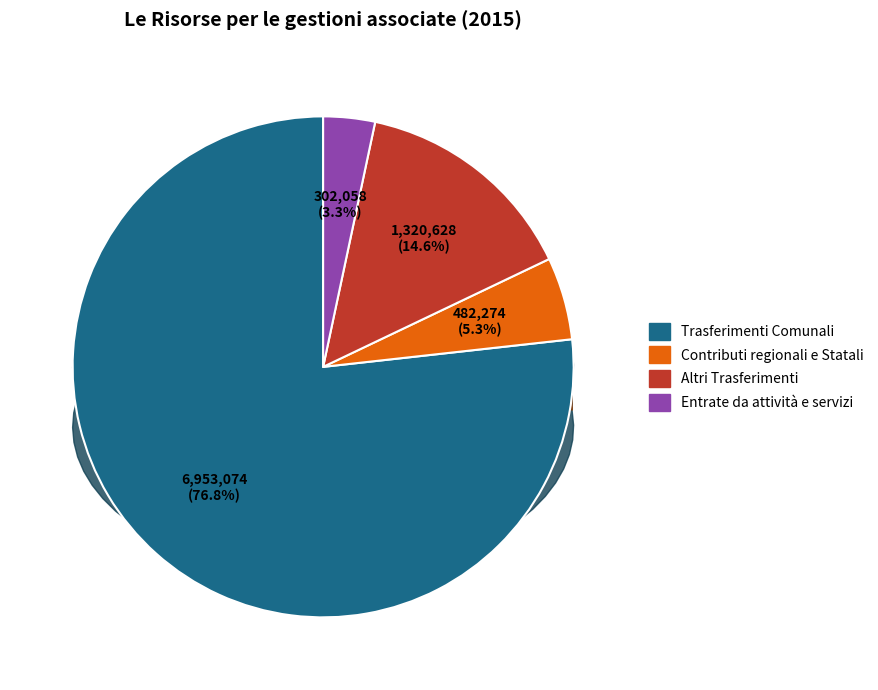

What is the largest slice in the pie chart?

Trasferimenti Comunali